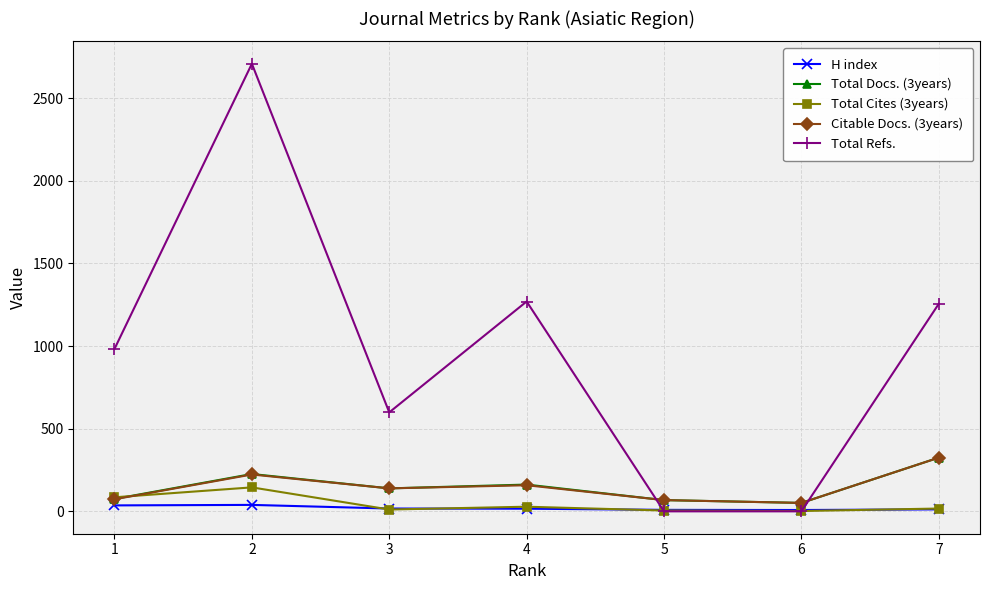

How many lines are shown in the chart?

5